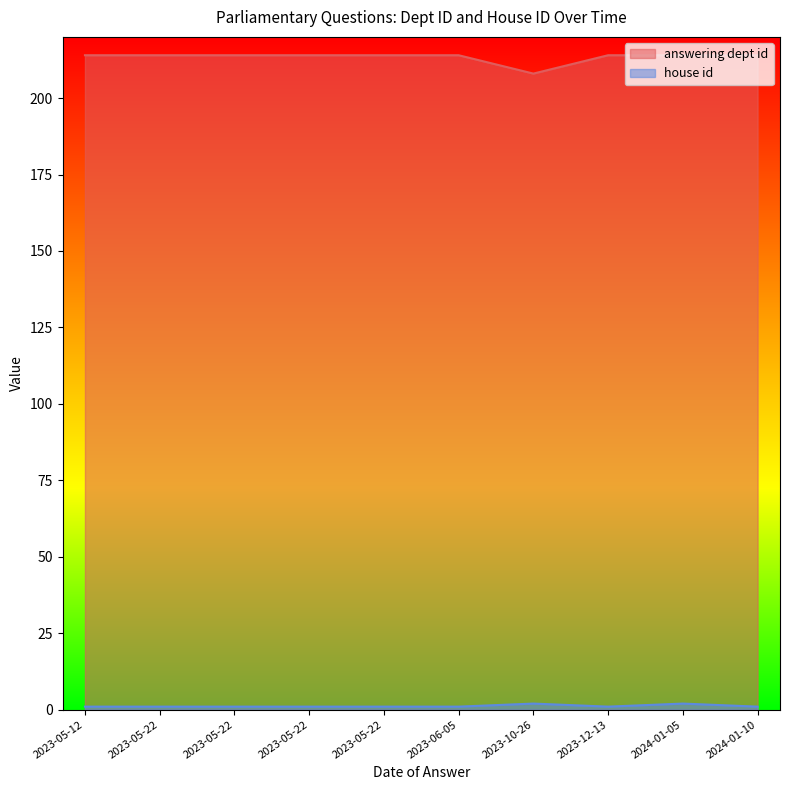

What is the sum of all house id values?

12